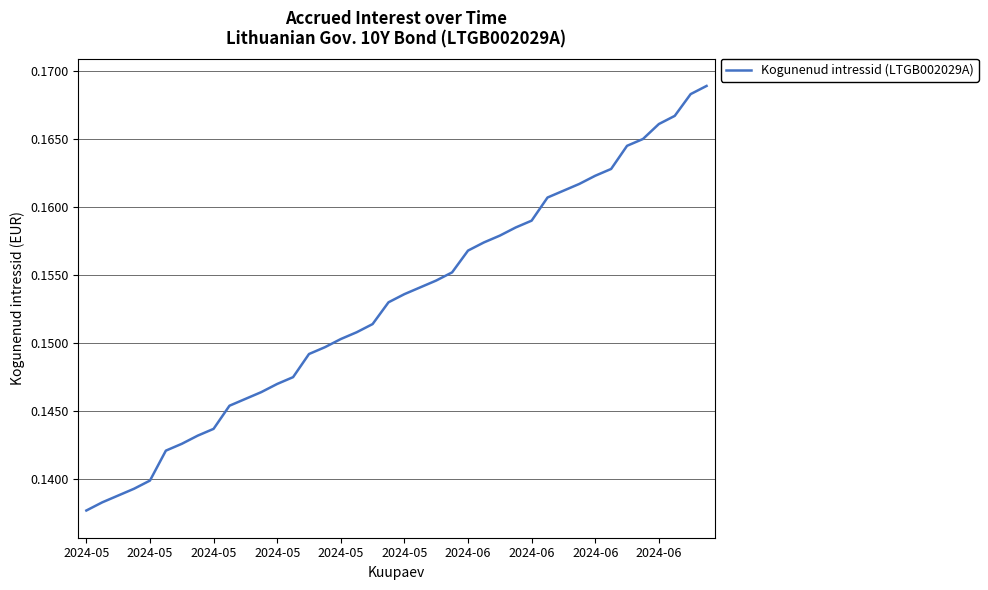

What is the sum of all values?

6.1